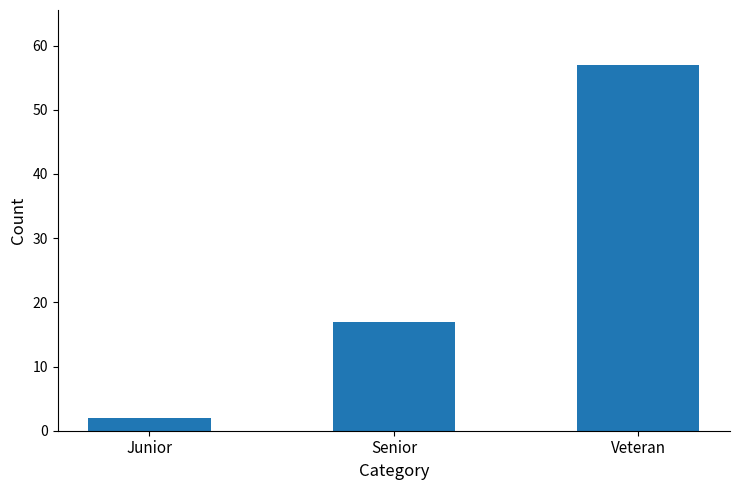

What is the minimum value shown in the chart?

2